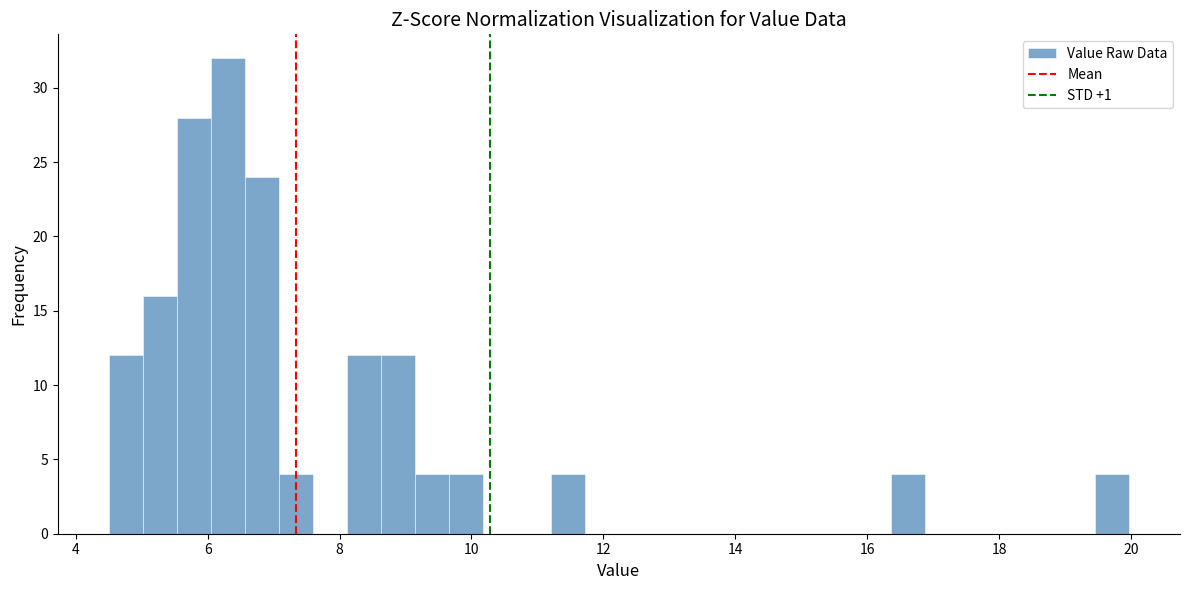

Around what value on the x-axis is the tallest bar? Give the approximate position of its centre, as read against the axis.

6.4